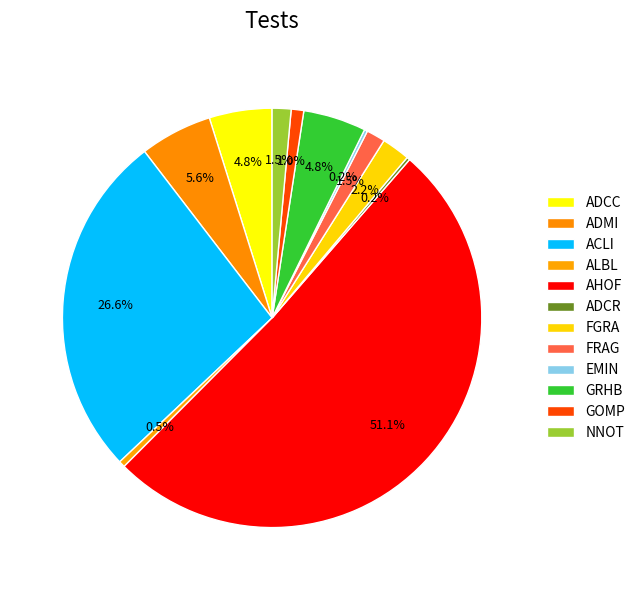

Rank the categories by value from lowest to highest.

ADCR, EMIN, ALBL, GOMP, FRAG, NNOT, FGRA, ADCC, GRHB, ADMI, ACLI, AHOF